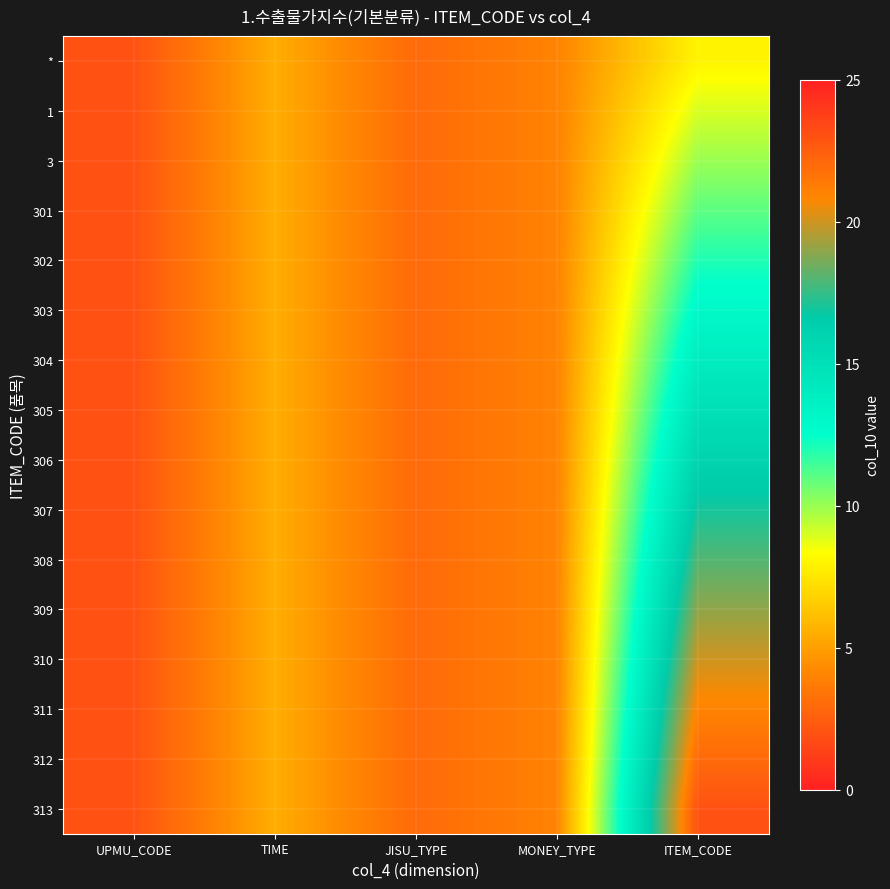

How many series are shown in this chart?

16